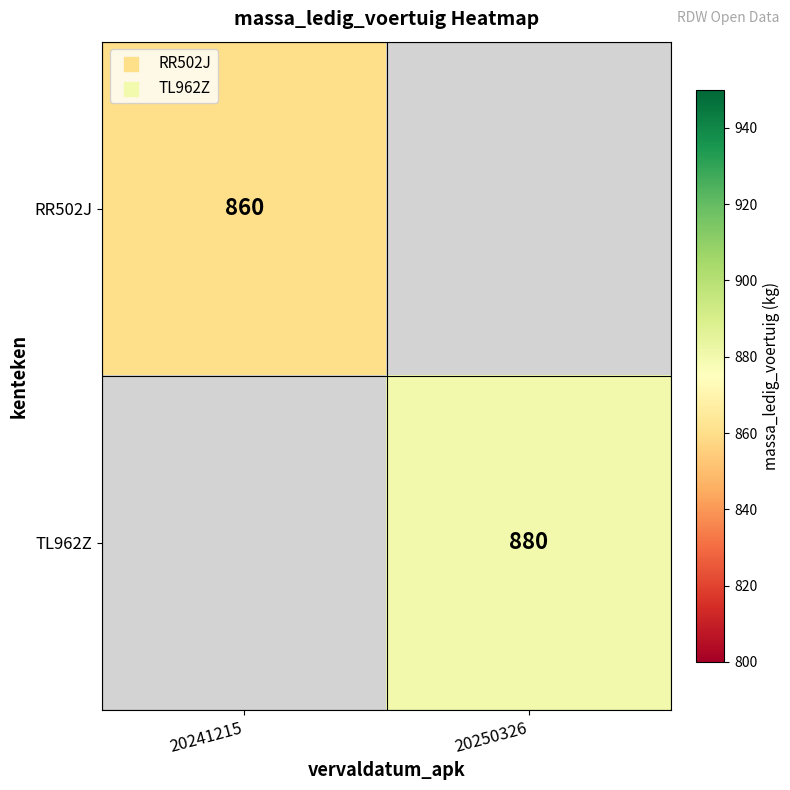

Is it true that RR502J equals 860 at 20241215?

True